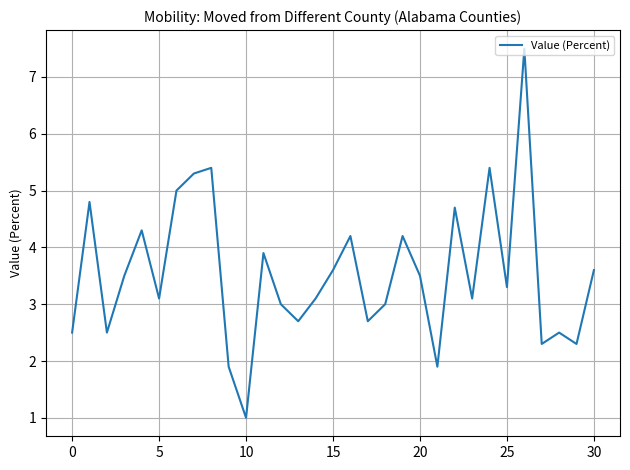

What is the greatest value displayed?

7.5